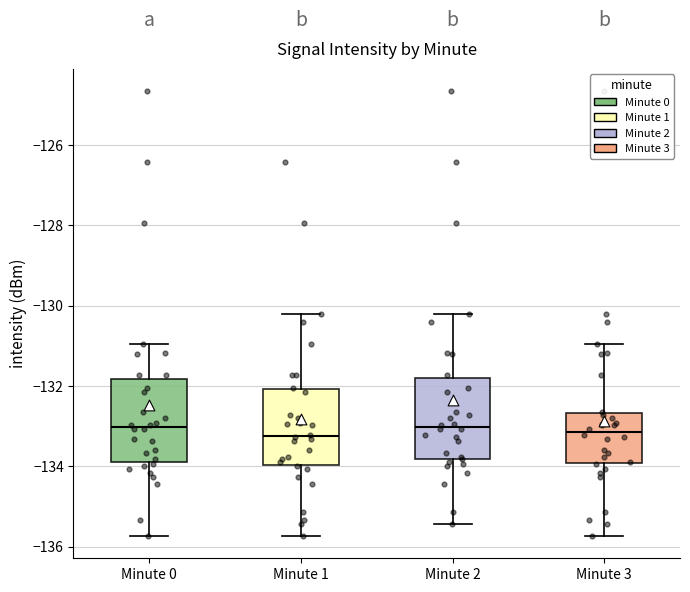

Reading left to right, read every box against the y-axis: the position of its median line, the range the box covers, and the ends of its whiskers. The values are not printed on the chart, so give them approximately, as read against the axis.

Minute 0: median -133.0, box -134.0 to -131.8, whiskers -135.8 to -131.0
Minute 1: median -133.2, box -134.0 to -132.0, whiskers -135.8 to -130.2
Minute 2: median -133.0, box -133.8 to -131.8, whiskers -135.4 to -130.2
Minute 3: median -133.2, box -134.0 to -132.6, whiskers -135.8 to -131.0